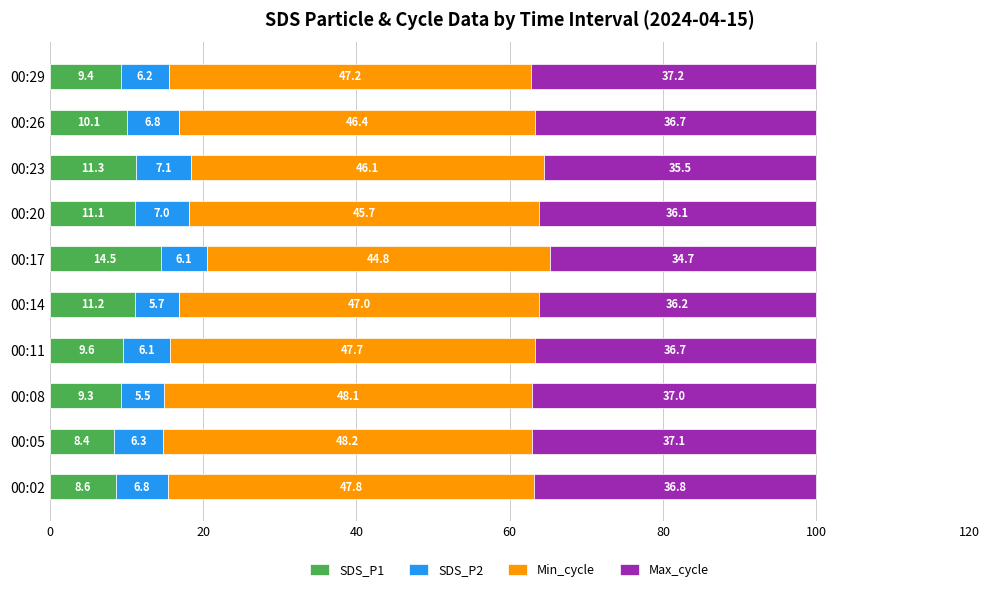

The SDS_P1 series shows 10.1 at 00:26. True or false?

True